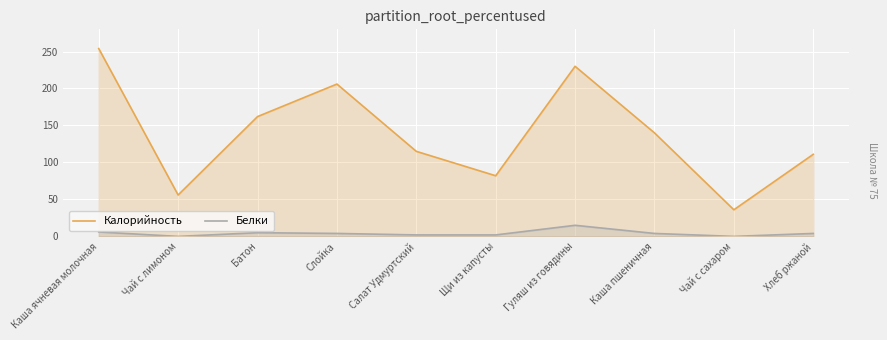

Where is Калорийность nearest to the value 145?

Каша пшеничная